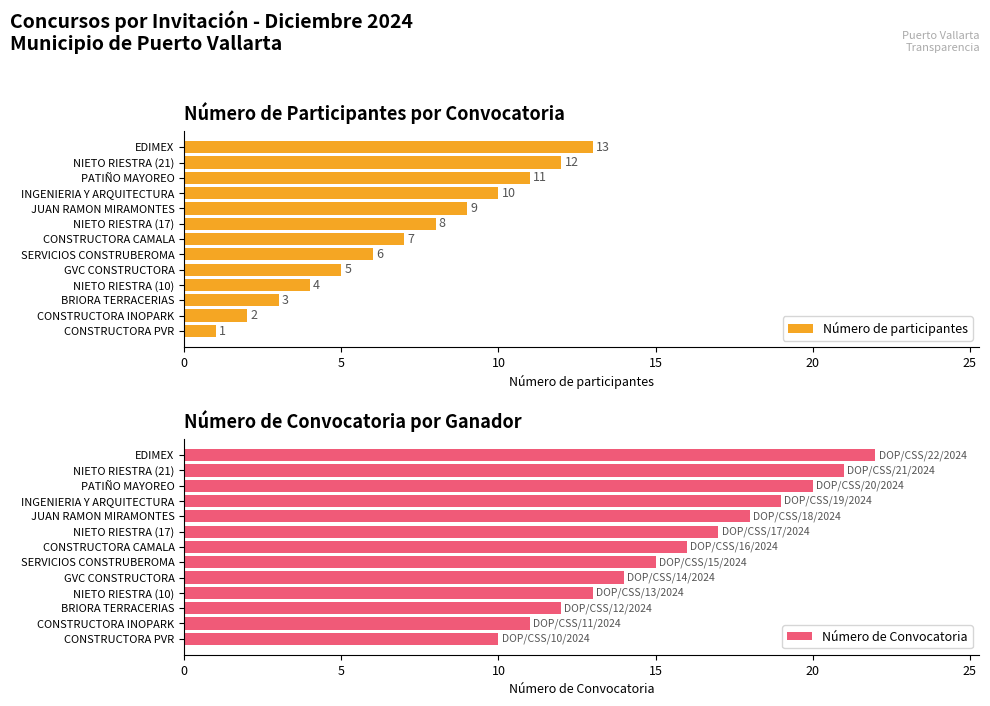

What is the sum of the Número de participantes values at SERVICIOS CONSTRUBEROMA and CONSTRUCTORA INOPARK?

8